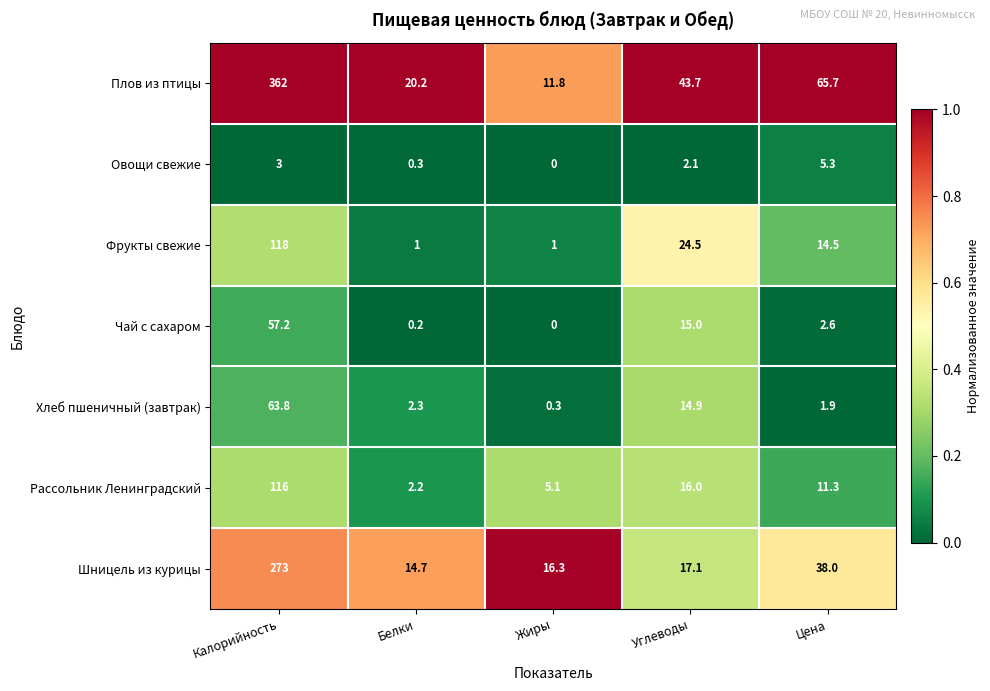

Is it true that Шницель из курицы equals 14.7 at Белки?

True